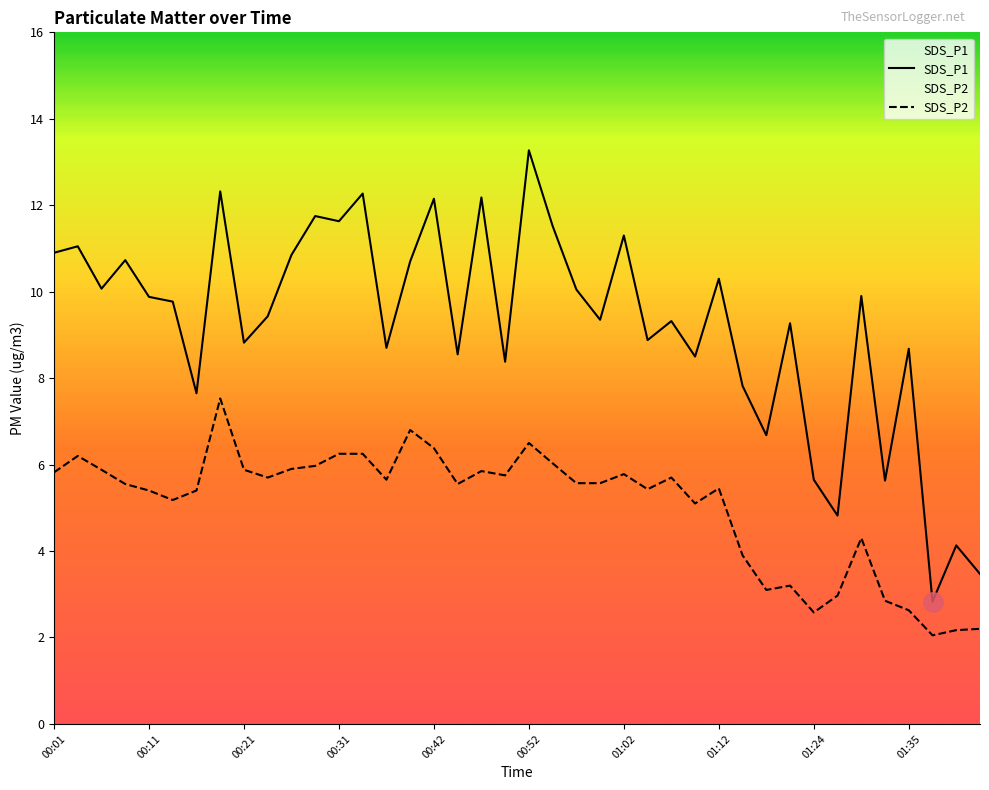

What is the difference between the maximum and minimum values in the SDS_P1 series?

10.4